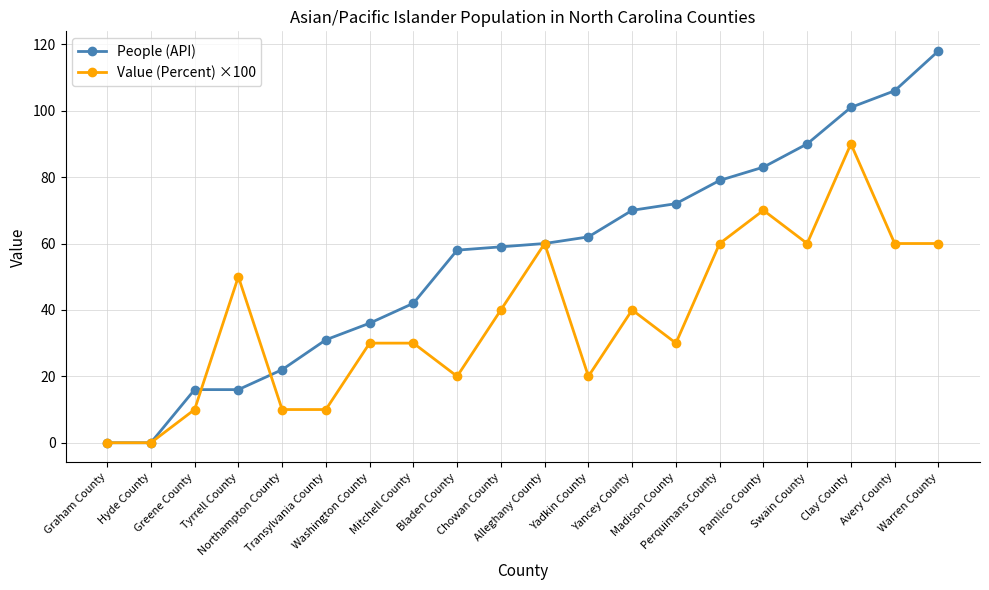

True or false: Value (Percent) ×100 has more than 0 interior local peaks.

True